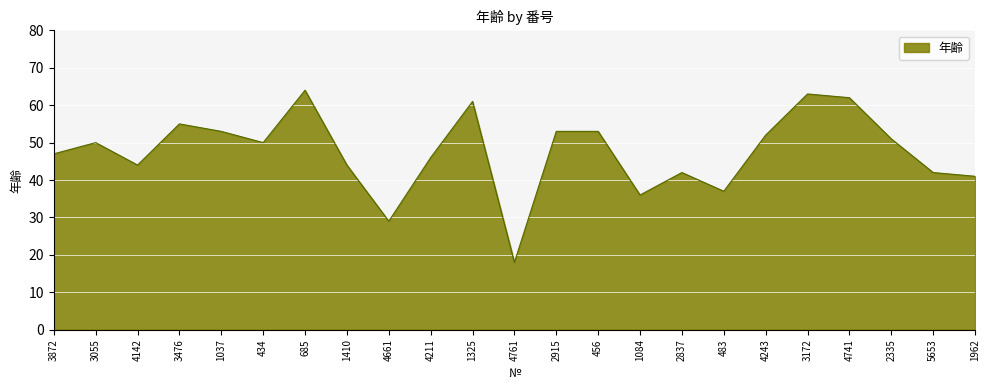

Count the number of categories in the chart.

23